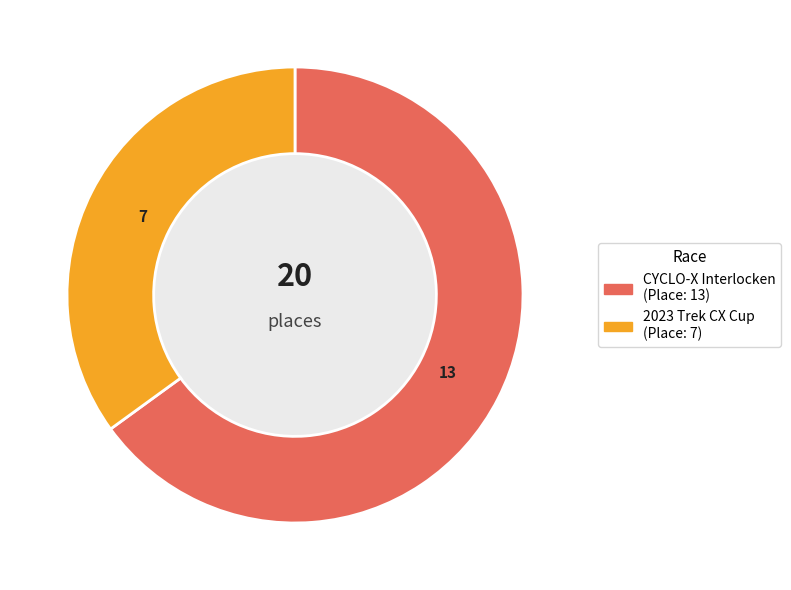

What is the smallest slice in the pie chart?

2023 Trek CX Cup